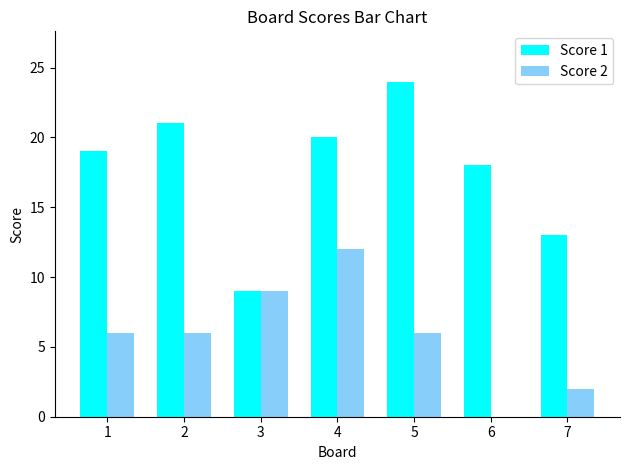

Between 1 and 3, which series saw the biggest shift?

Score 1